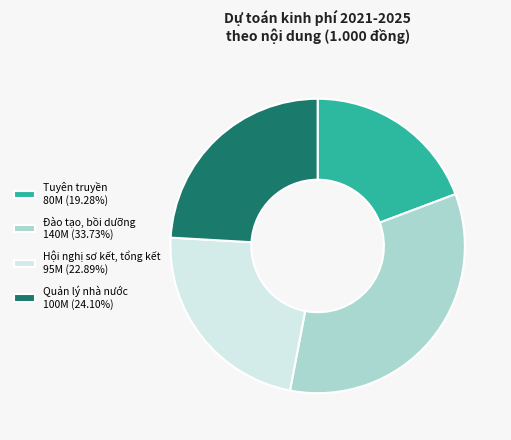

Is there a majority slice in this chart?

No